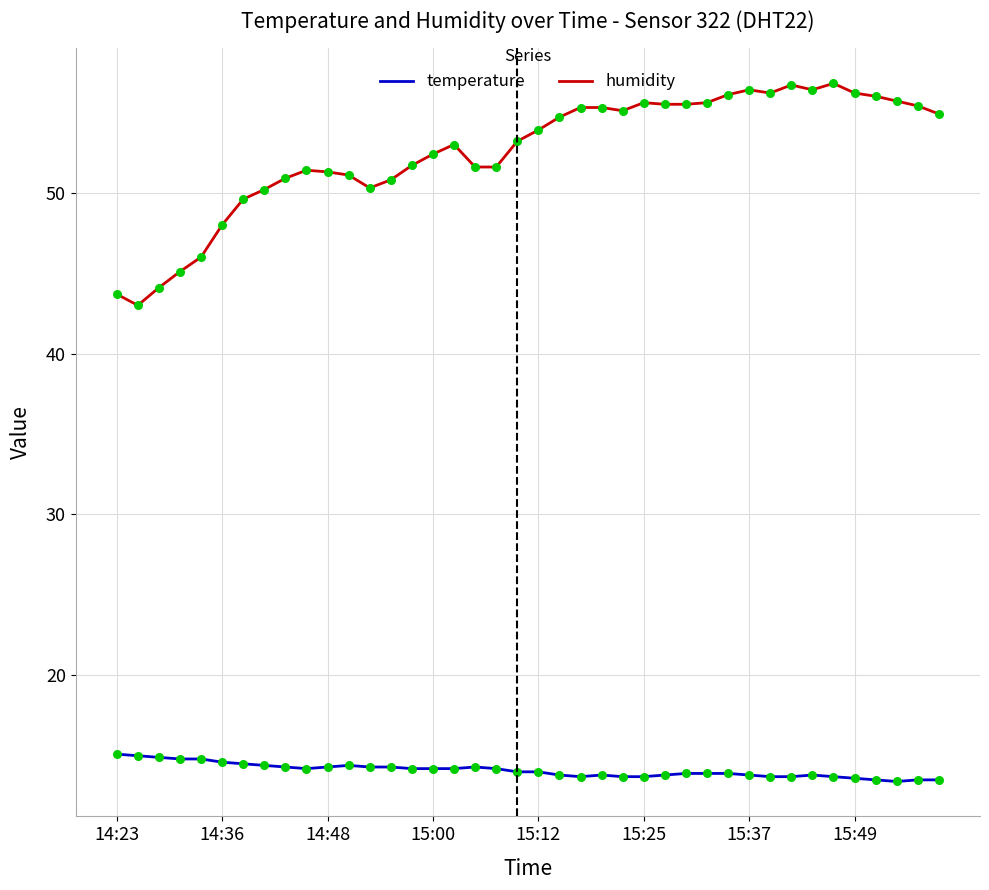

Which series has the widest spread of values?

humidity